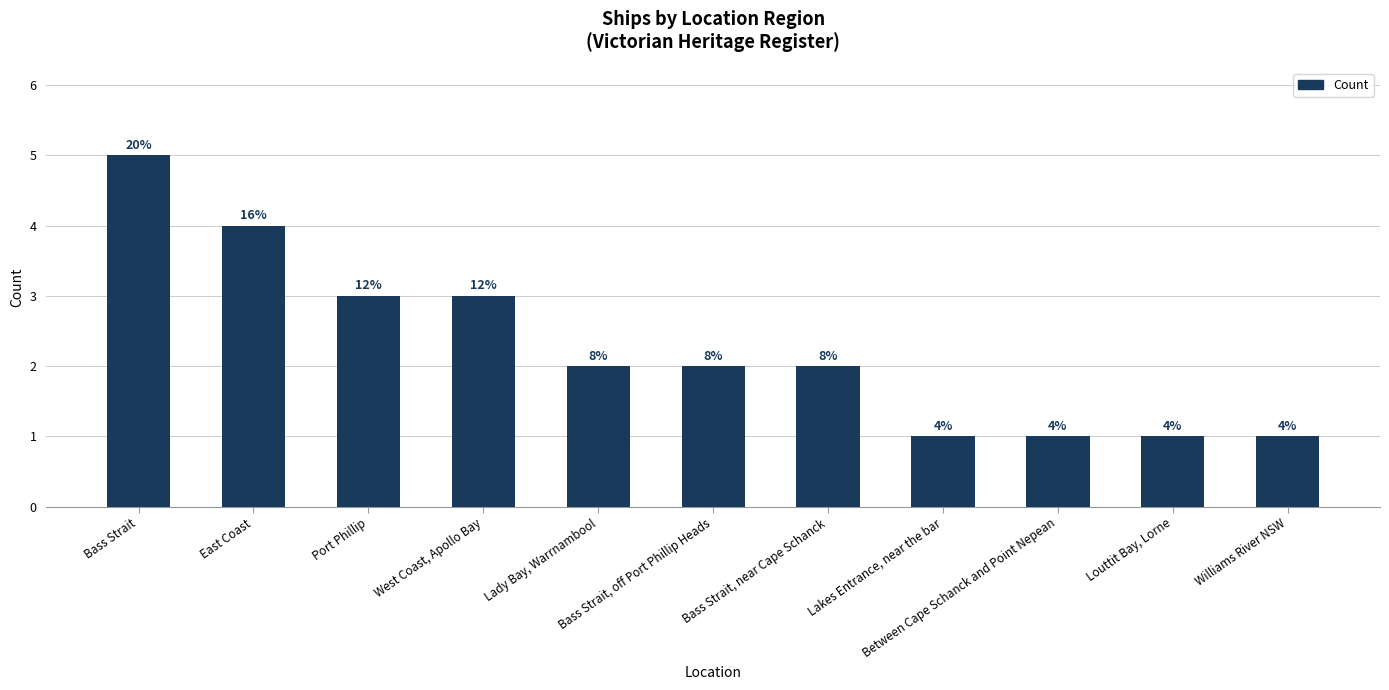

Reading right to left, what are all the values shown in this chart?

Williams River NSW=1	Louttit Bay, Lorne=1	Between Cape Schanck and Point Nepean=1	Lakes Entrance, near the bar=1	Bass Strait, near Cape Schanck=2	Bass Strait, off Port Phillip Heads=2	Lady Bay, Warrnambool=2	West Coast, Apollo Bay=3	Port Phillip=3	East Coast=4	Bass Strait=5